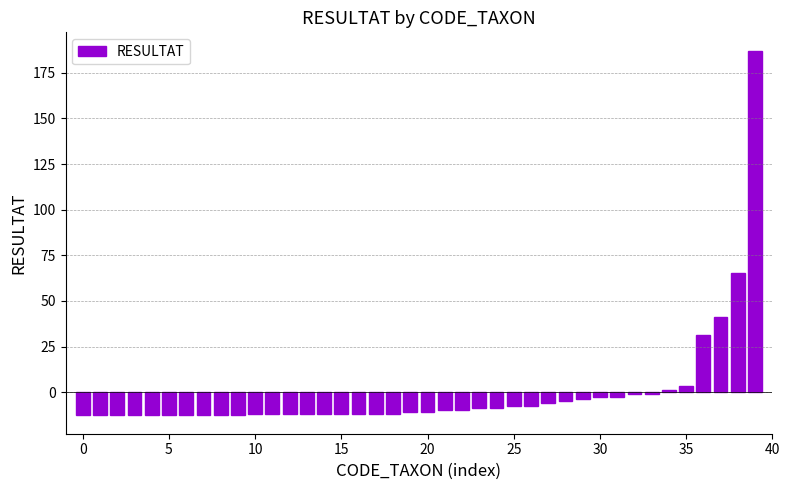

What is the smallest value displayed?

-12.8